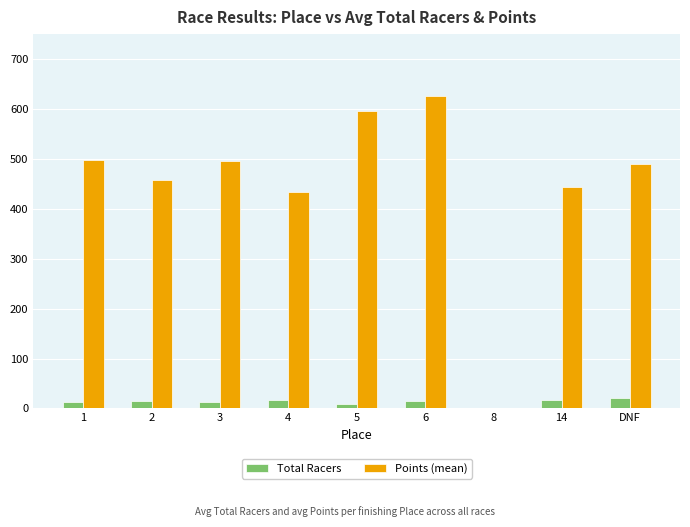

What is the approximate value of Total Racers at DNF?

21.0